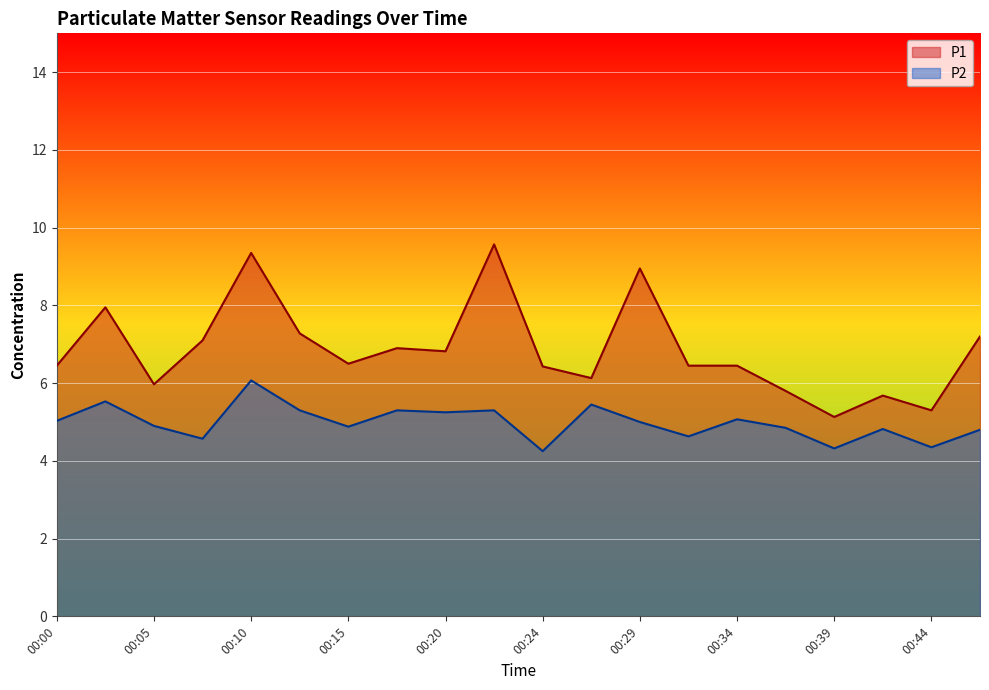

At how many categories does at least one series exceed 8?

3